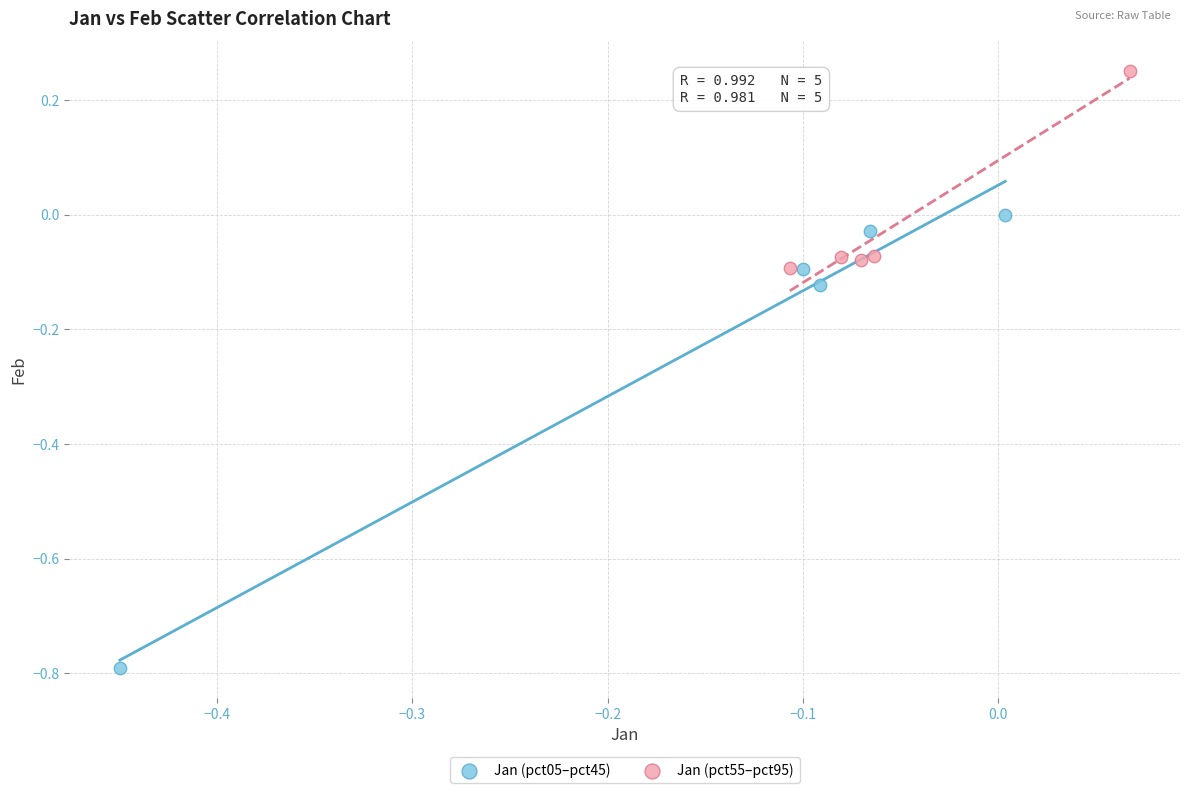

Which series contains the lowest Y value?

Jan (pct05–pct45)